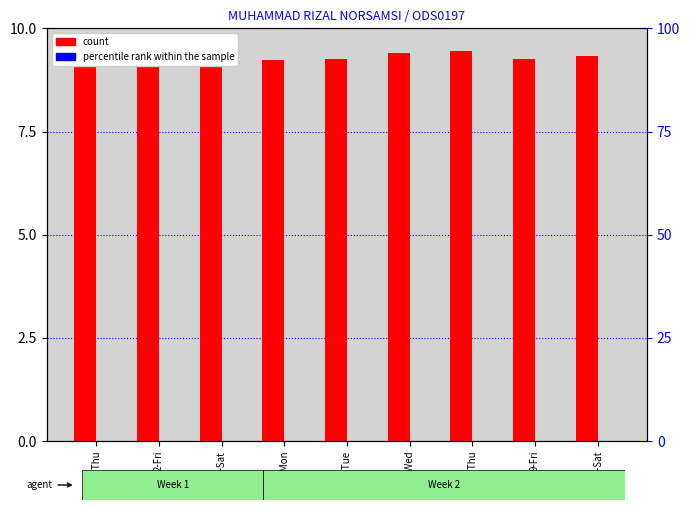

Which series has the largest range (max minus min)?

count (hours worked)